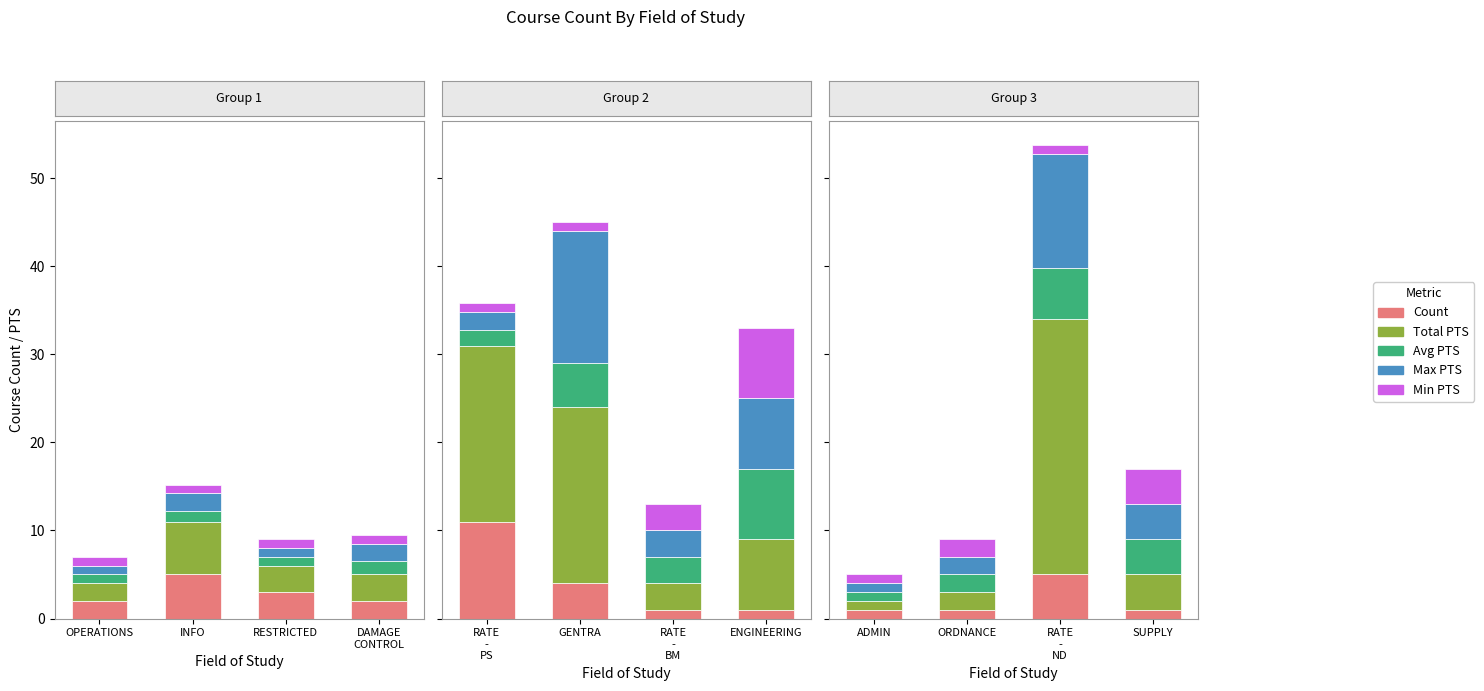

True or false: Min PTS has a value of 2.7 at DAMAGE
CONTROL.

False